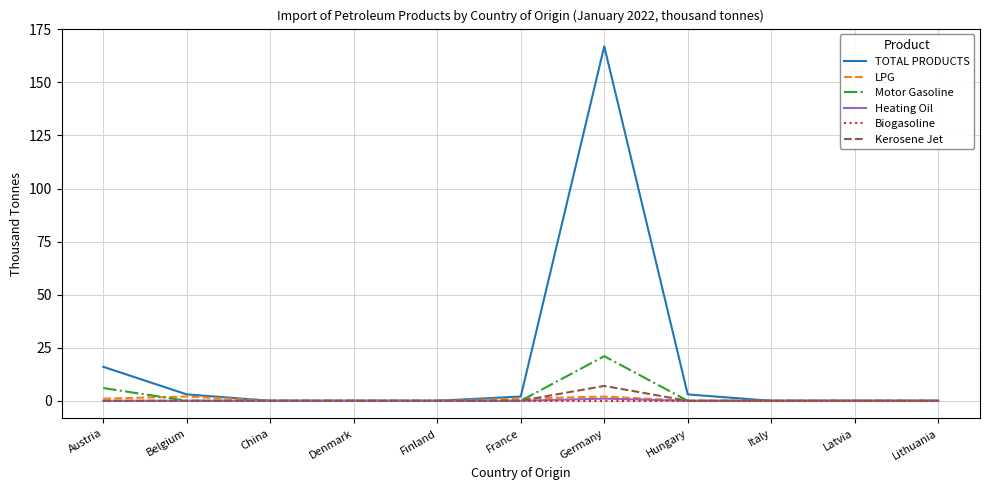

How many lines are shown in the chart?

6